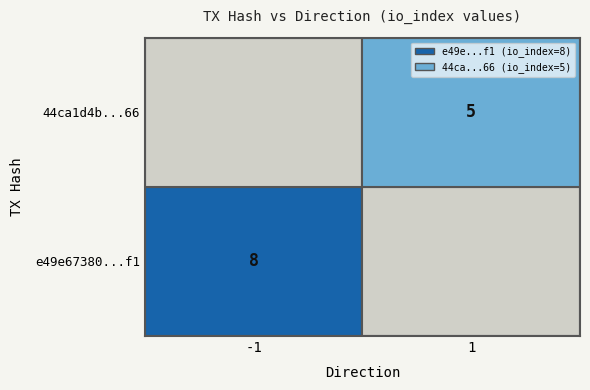

Is it true that e49e67380641ba8ab1bd2c13bee1bf9ae6b59f1 equals -1 at direction?

True